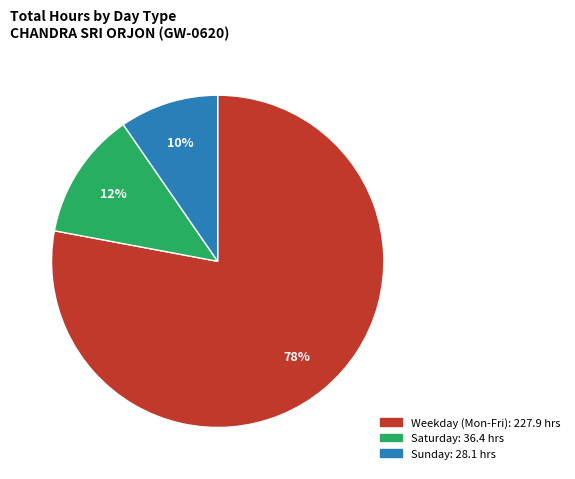

Does any single category account for the majority?

Yes